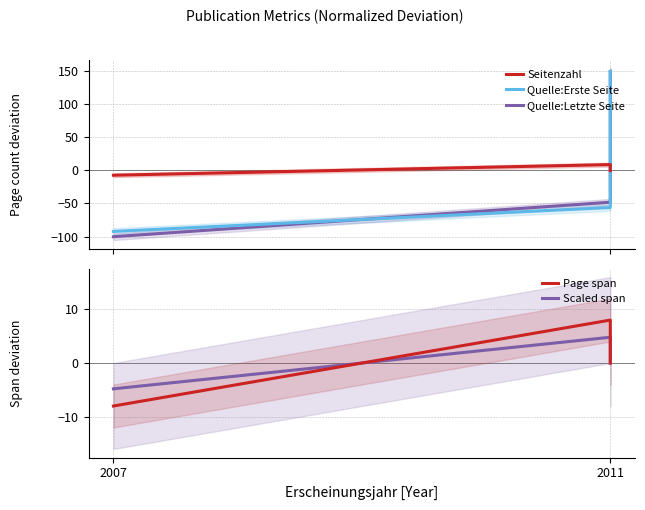

What is the difference between the maximum and minimum values in the Quelle:Erste Seite series?

241.0